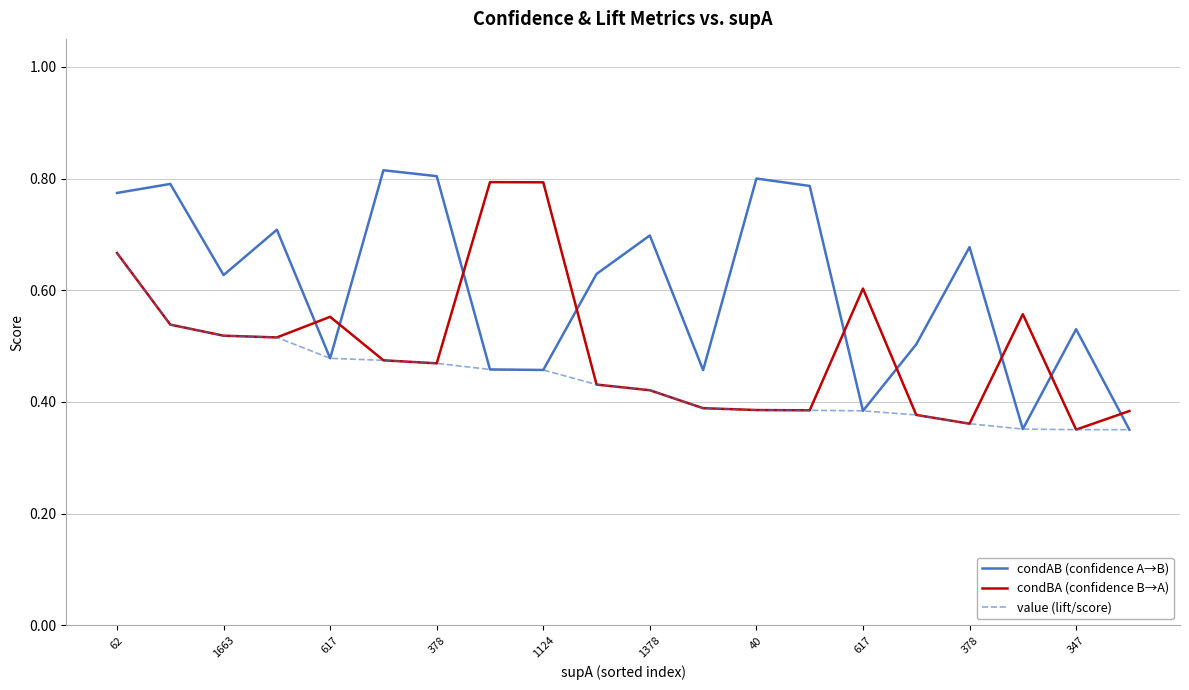

Which series ends up on top after the final intersection of condBA (confidence B→A) and condAB (confidence A→B)?

condBA (confidence B→A)